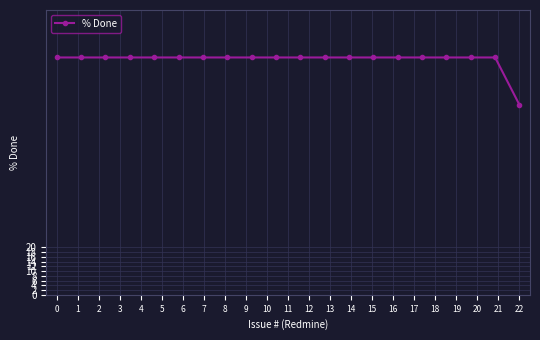

What is the smallest value displayed?

80